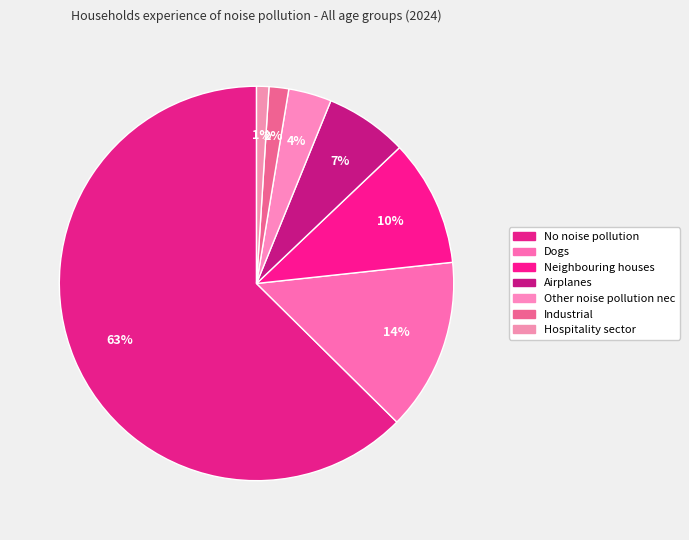

Is it true that Hospitality sector is 11% of the pie?

False